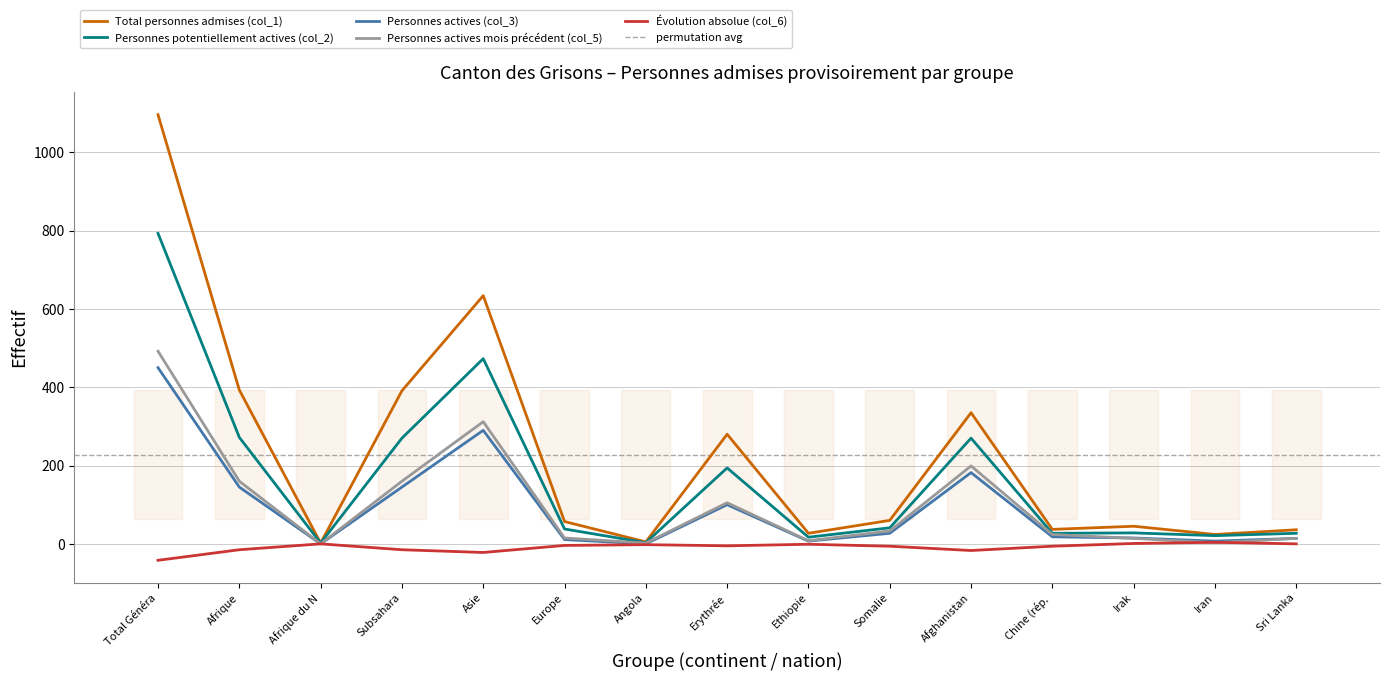

The Personnes actives (col_3) series shows 0 at Afrique du N. True or false?

True